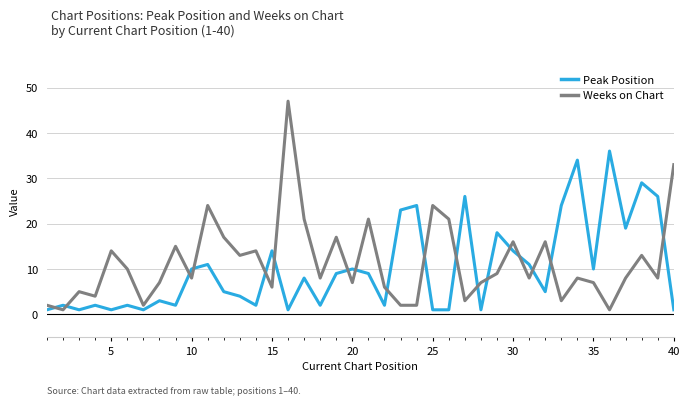

Rank the series by their maximum value, from highest to lowest.

Weeks on Chart, Peak Position